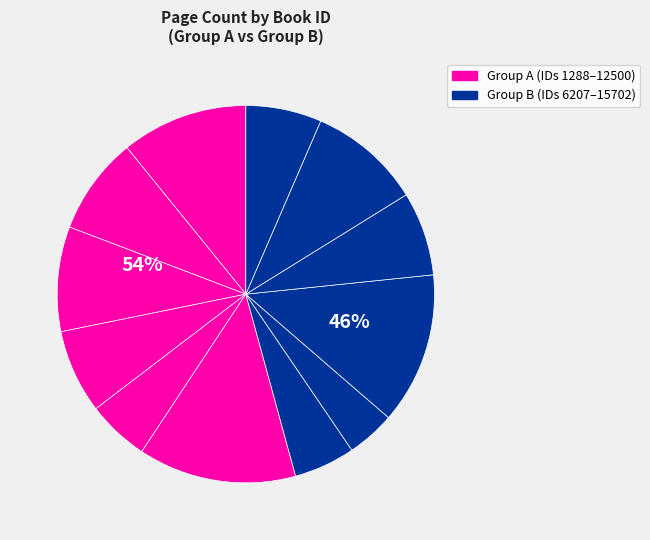

What percentage is the 136 slice, to the nearest percent?

13%